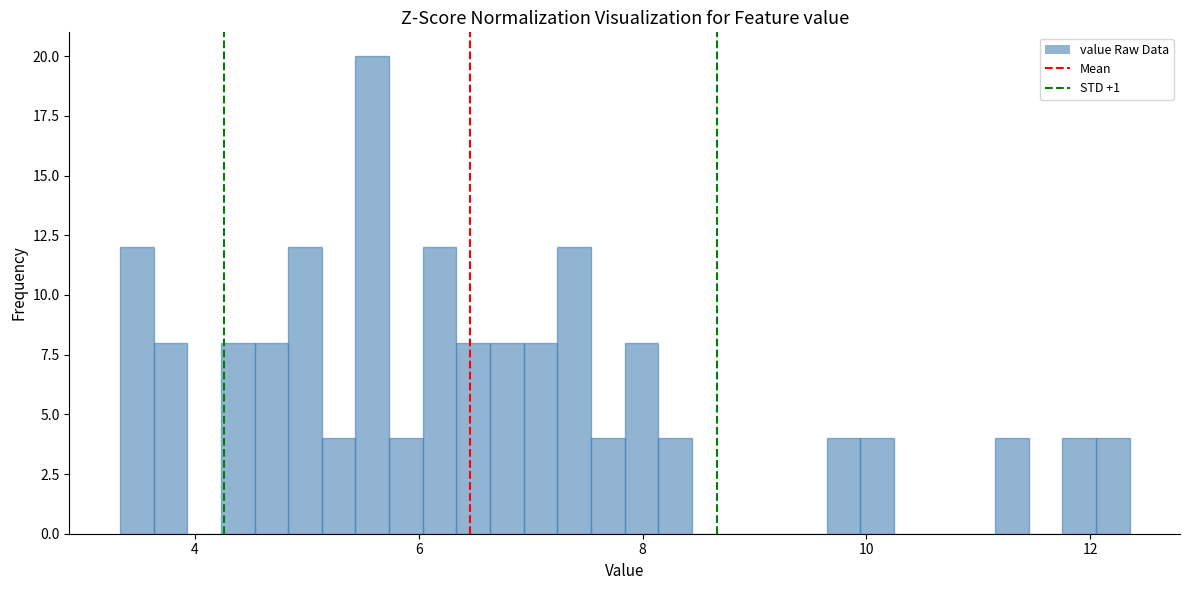

Around what value on the x-axis is the tallest bar? Give the approximate position of its centre, as read against the axis.

5.6